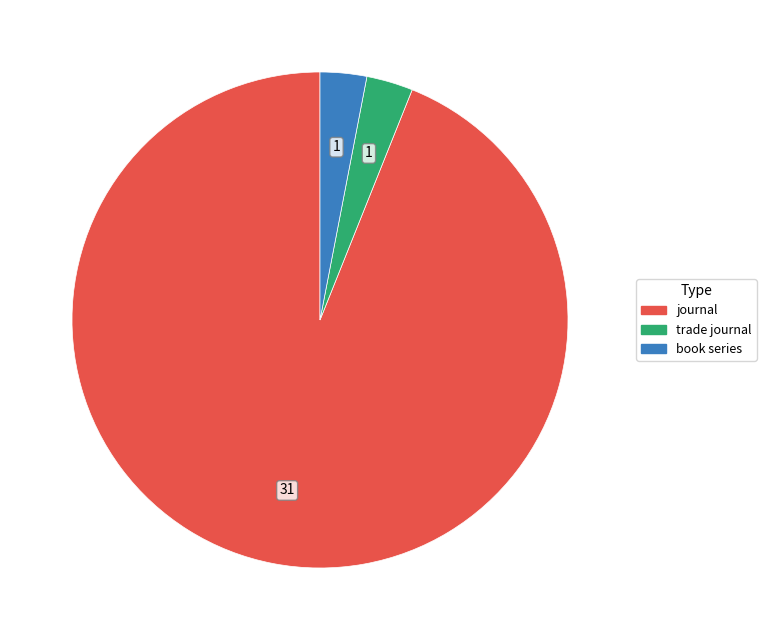

True or false: book series accounts for 3% of the total.

True